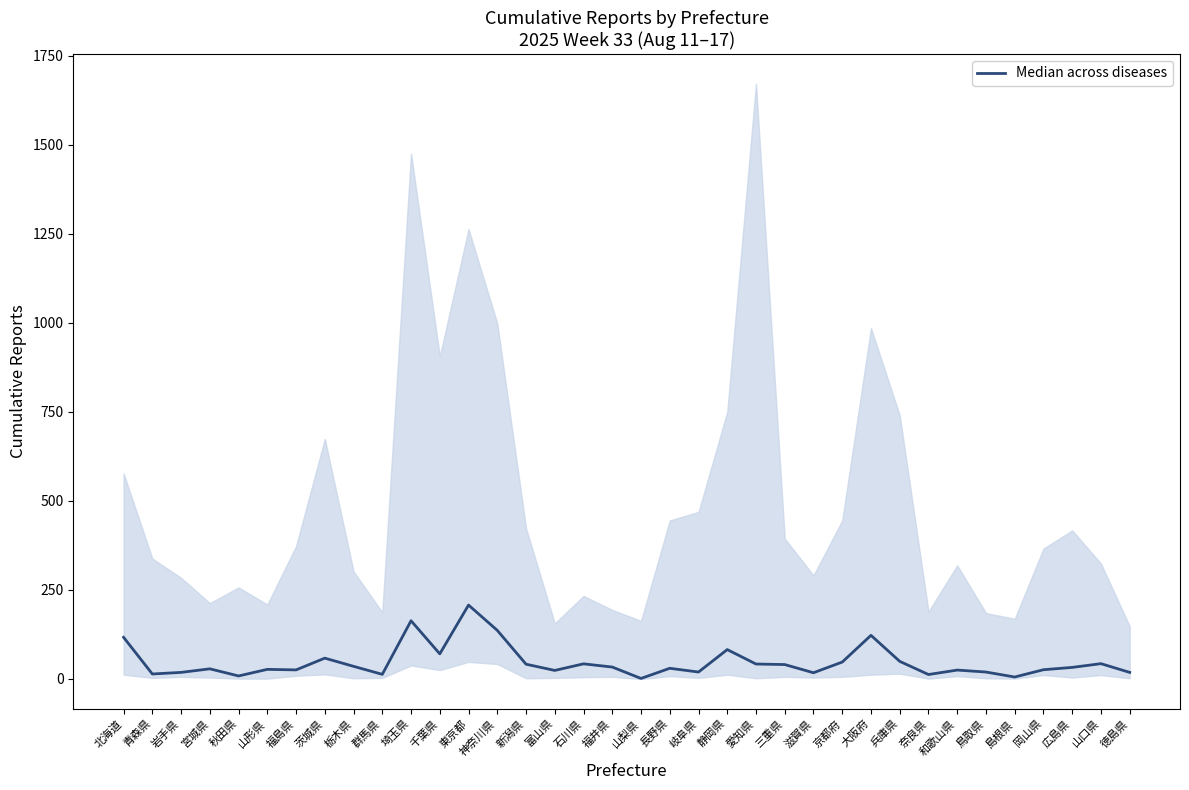

What is the average value?

47.2